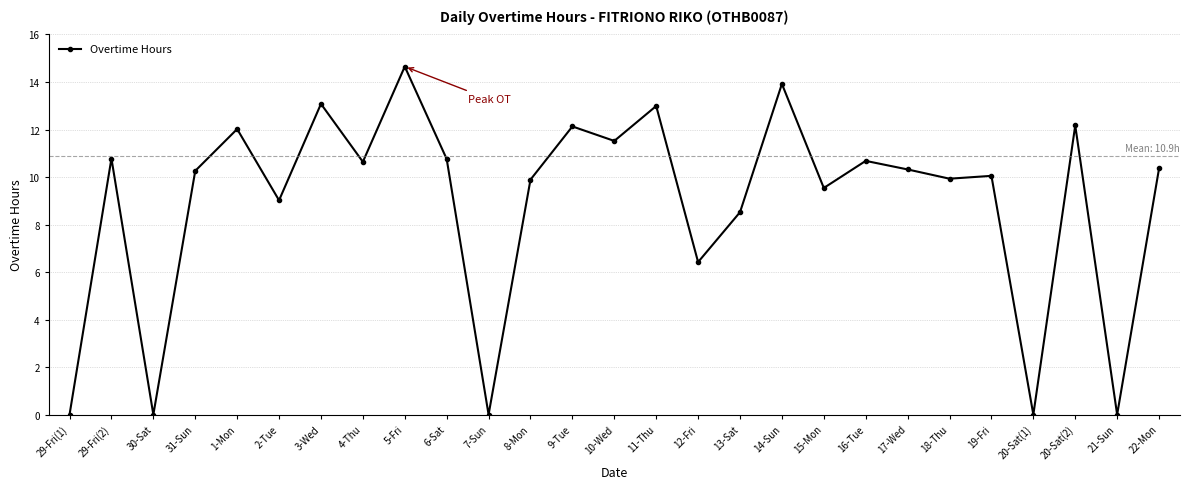

At which category does the data reach its first local peak?

29-Fri(2)